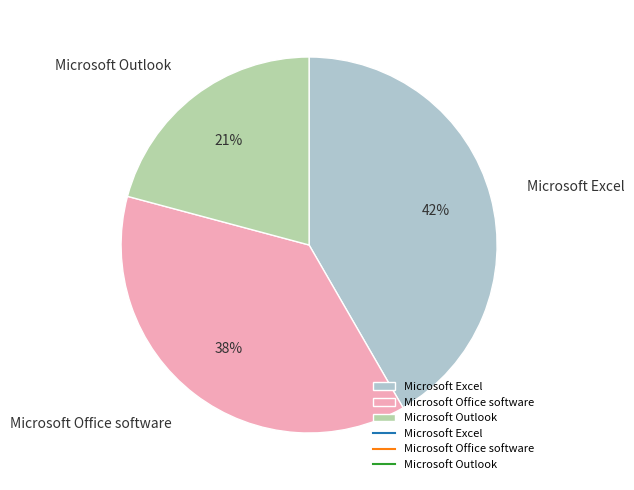

Is Microsoft Office software the majority of the pie?

No